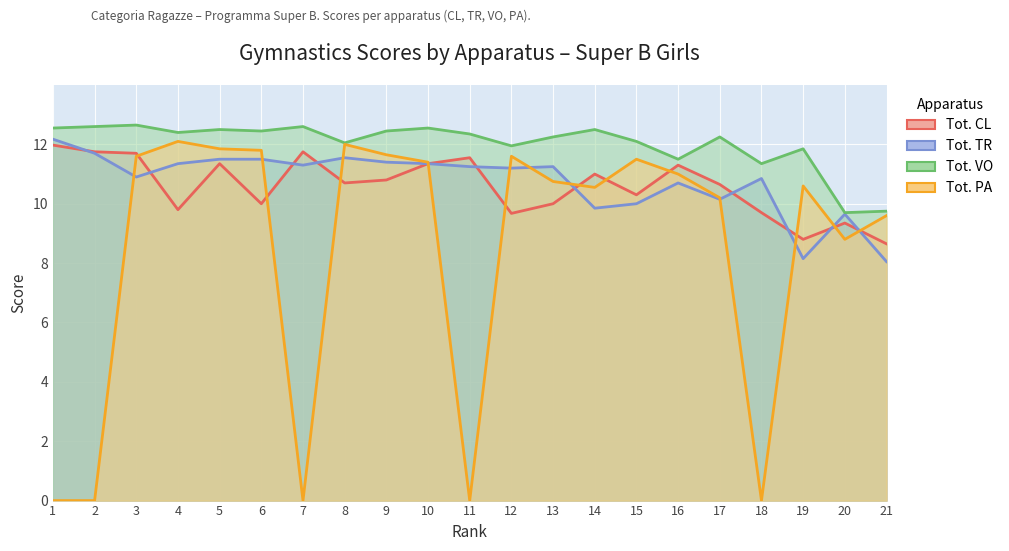

At 6, list the series in order from smallest to largest.

Tot. CL, Tot. TR, Tot. PA, Tot. VO